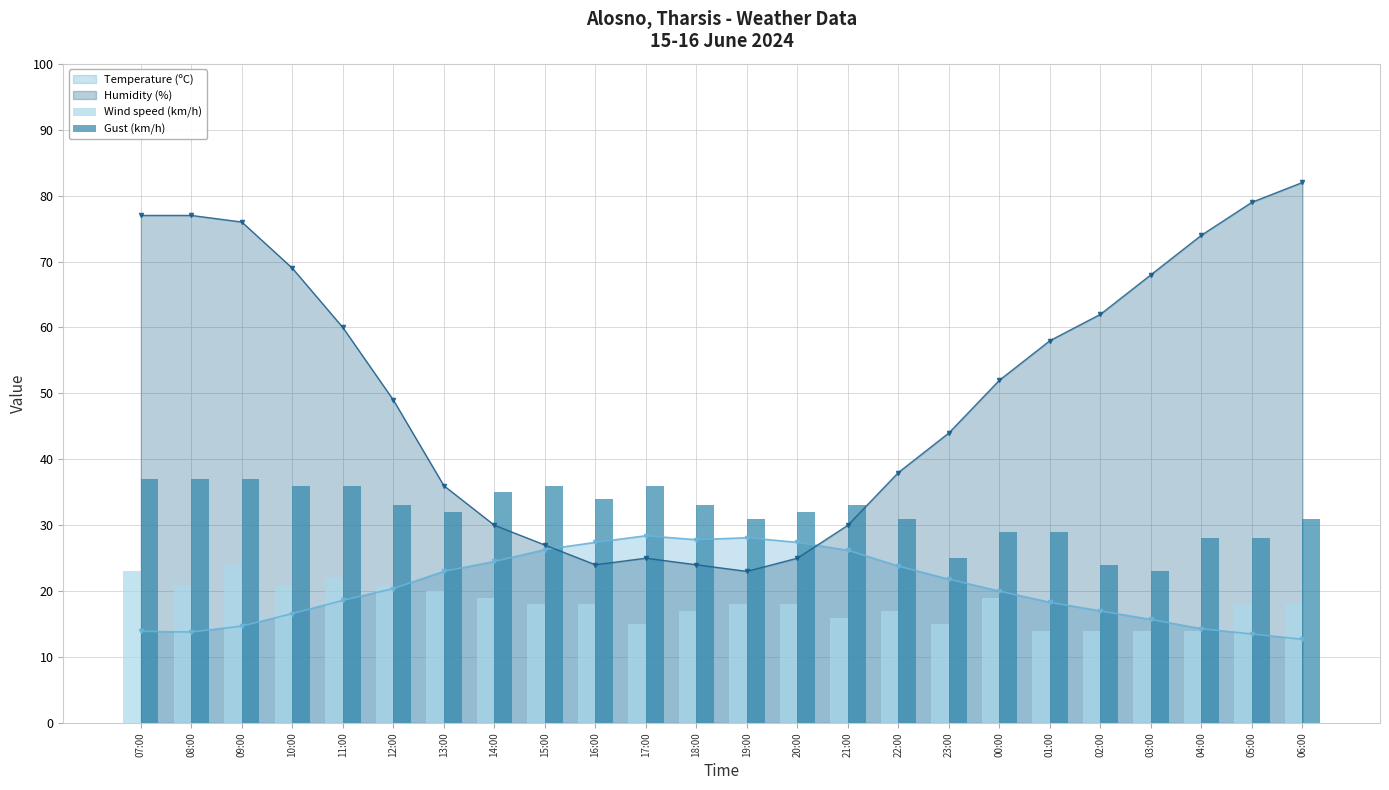

Is the value of Temperature (ºC) at 09:00 greater than the value of Humidity (%) at 12:00?

No